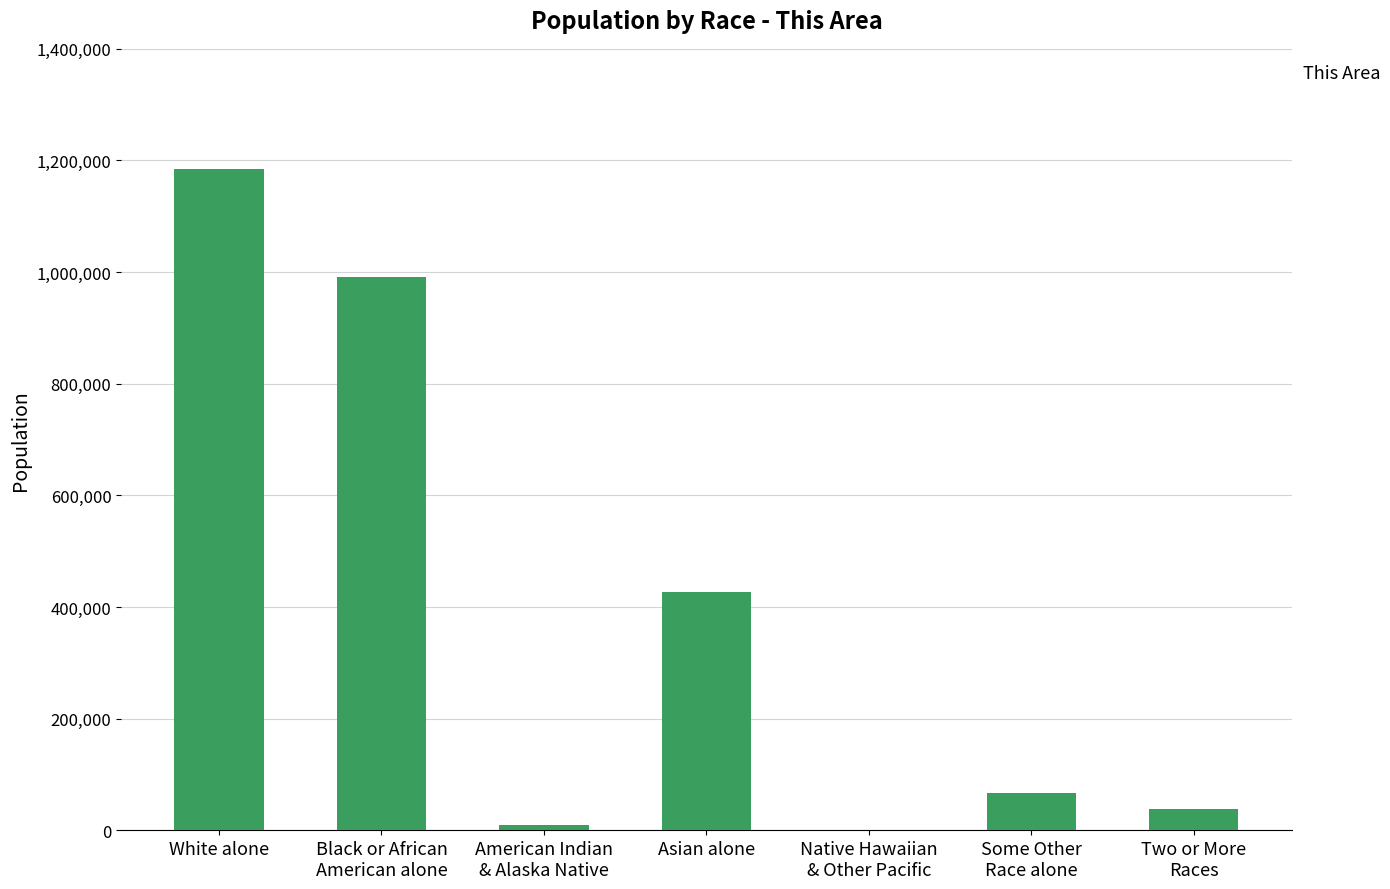

How many categories are shown in the chart?

7